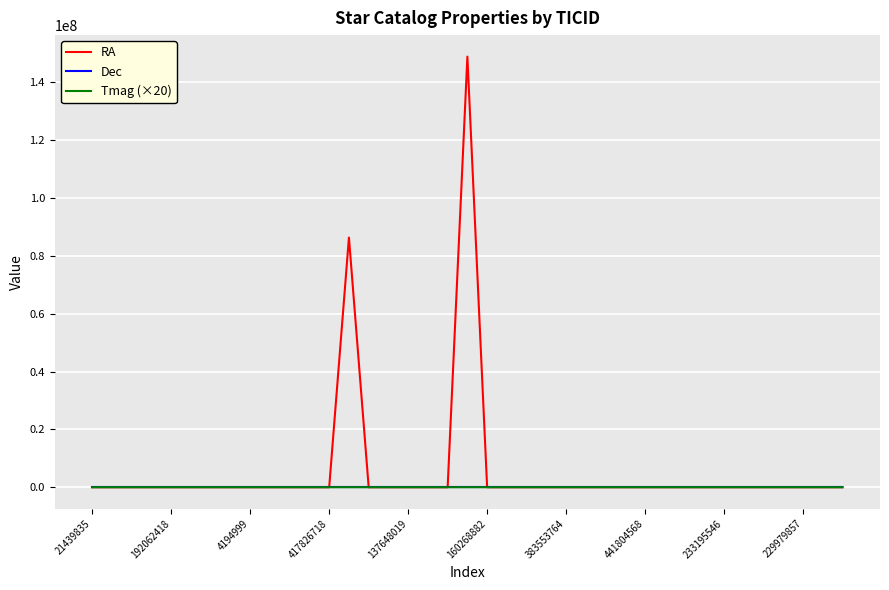

Which series has the largest range (max minus min)?

RA